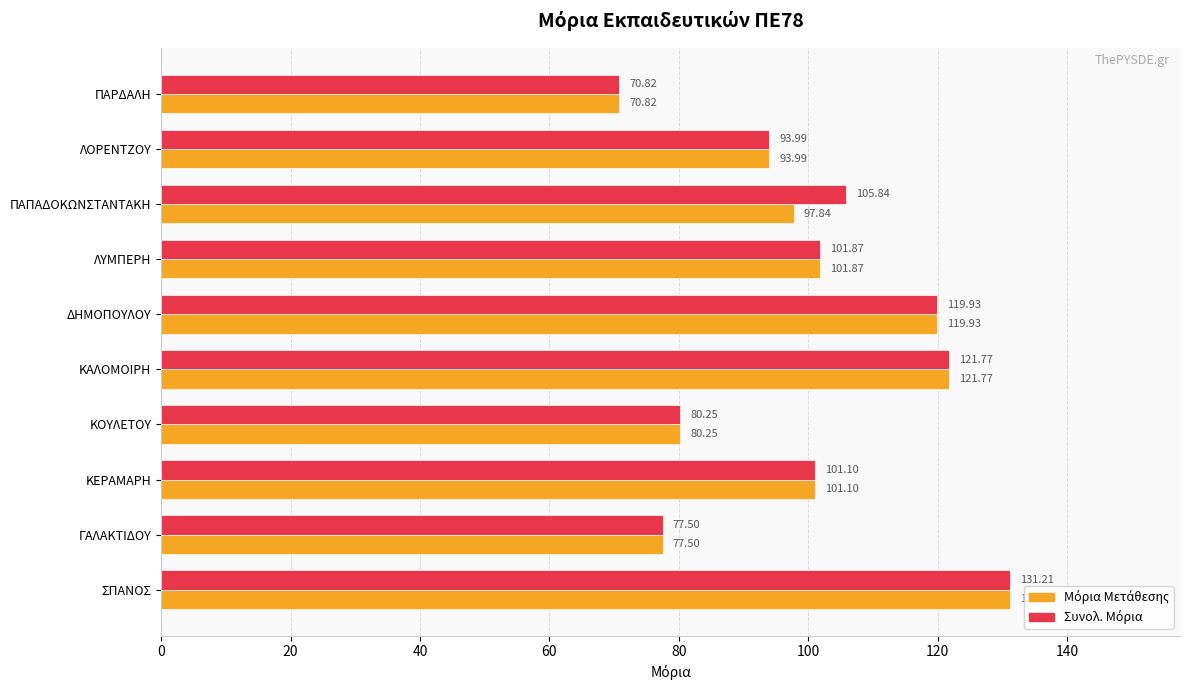

Reading left to right, transcribe all the data shown in this chart.

Μόρια Μετάθεσης: 131.2	77.5	101.1	80.2	121.8	119.9	101.9	97.8	94.0	70.8
Συνολ. Μόρια: 131.2	77.5	101.1	80.2	121.8	119.9	101.9	105.8	94.0	70.8